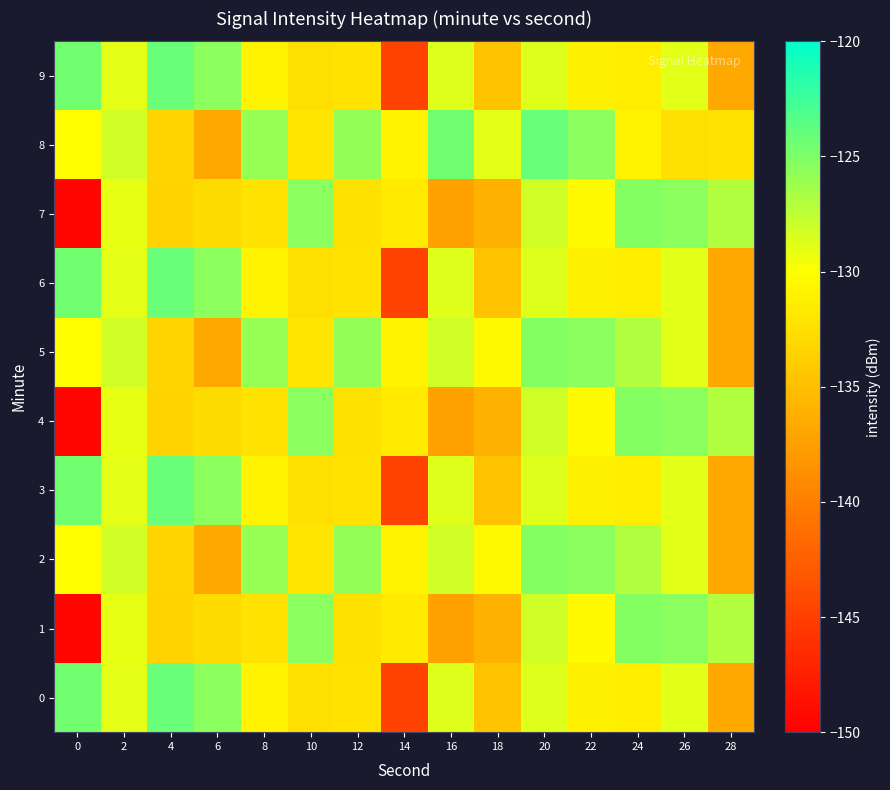

At which category is the sum across all series the highest?

20